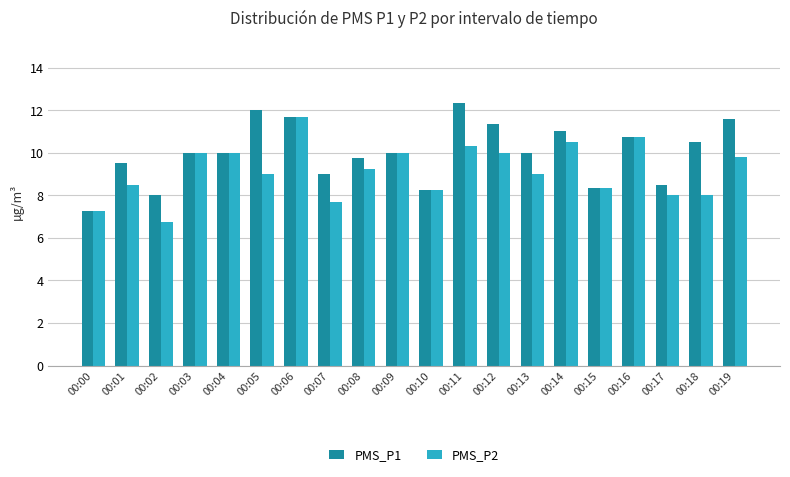

What is the sum of the PMS_P2 values at 00:17 and 00:11?

18.3